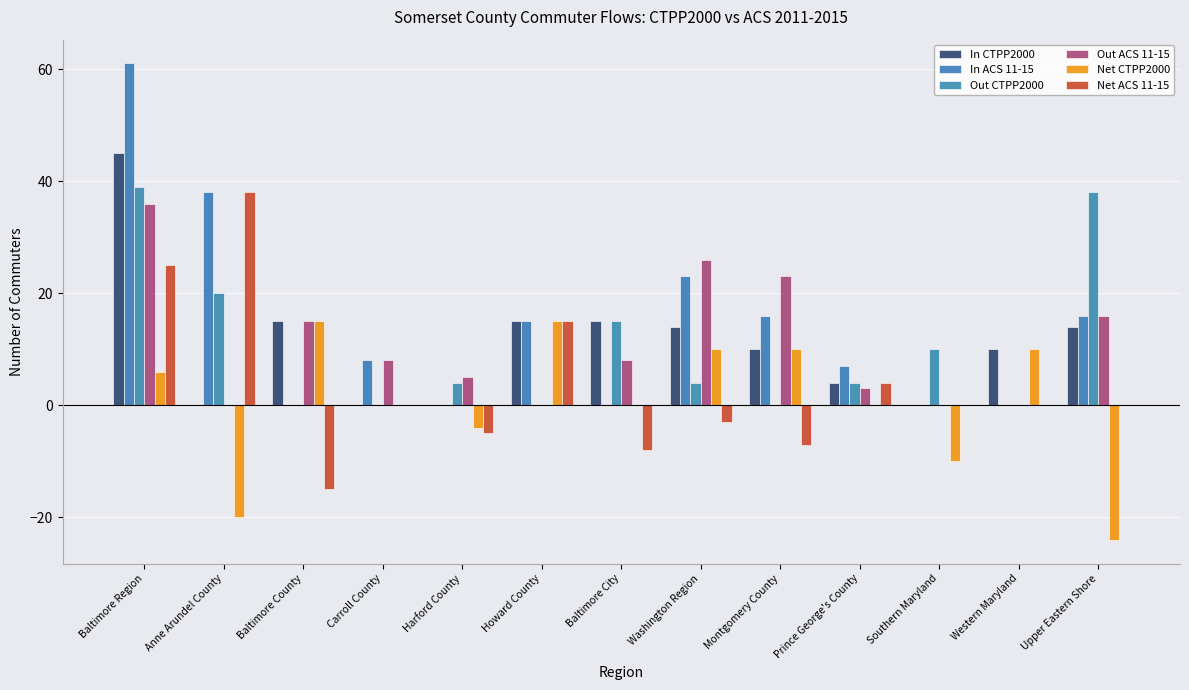

Rank the series at Baltimore City from highest to lowest value.

In CTPP2000, Out CTPP2000, Out ACS 11-15, In ACS 11-15, Net CTPP2000, Net ACS 11-15